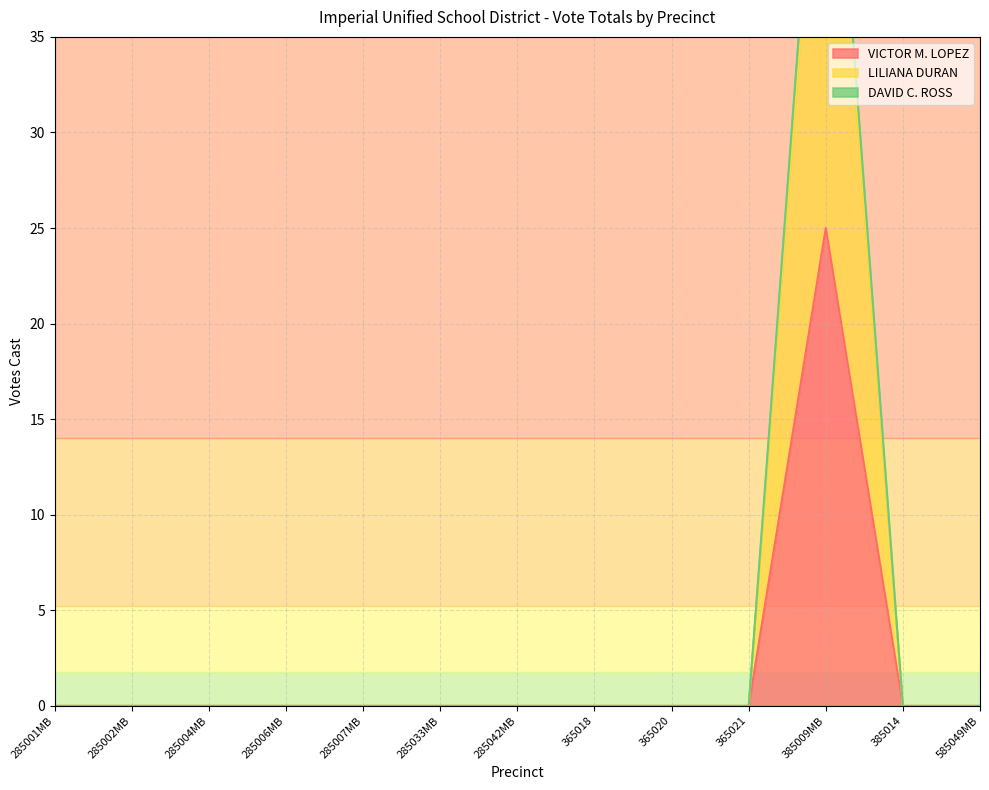

Count the number of data series in this chart.

3